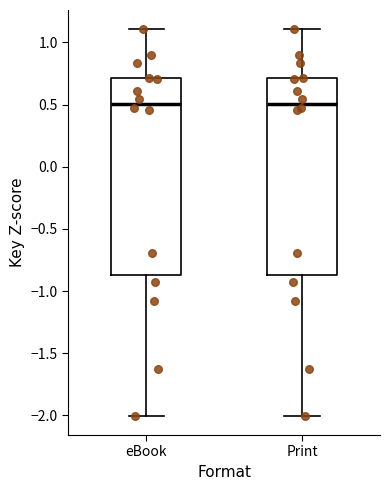

Reading left to right, read every box against the y-axis: the position of its median line, the range the box covers, and the ends of its whiskers. The values are not printed on the chart, so give them approximately, as read against the axis.

eBook: median 0.50, box -0.85 to 0.70, whiskers -2.00 to 1.10
Print: median 0.50, box -0.85 to 0.70, whiskers -2.00 to 1.10